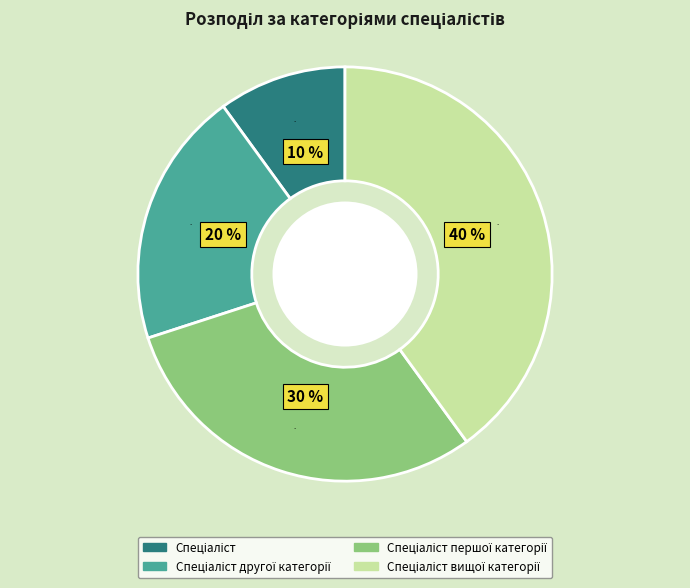

Which category has the biggest portion of the pie?

Спеціаліст вищої категорії